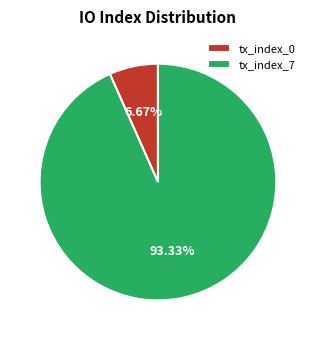

Between tx_index_0 and tx_index_7, which is larger?

tx_index_7